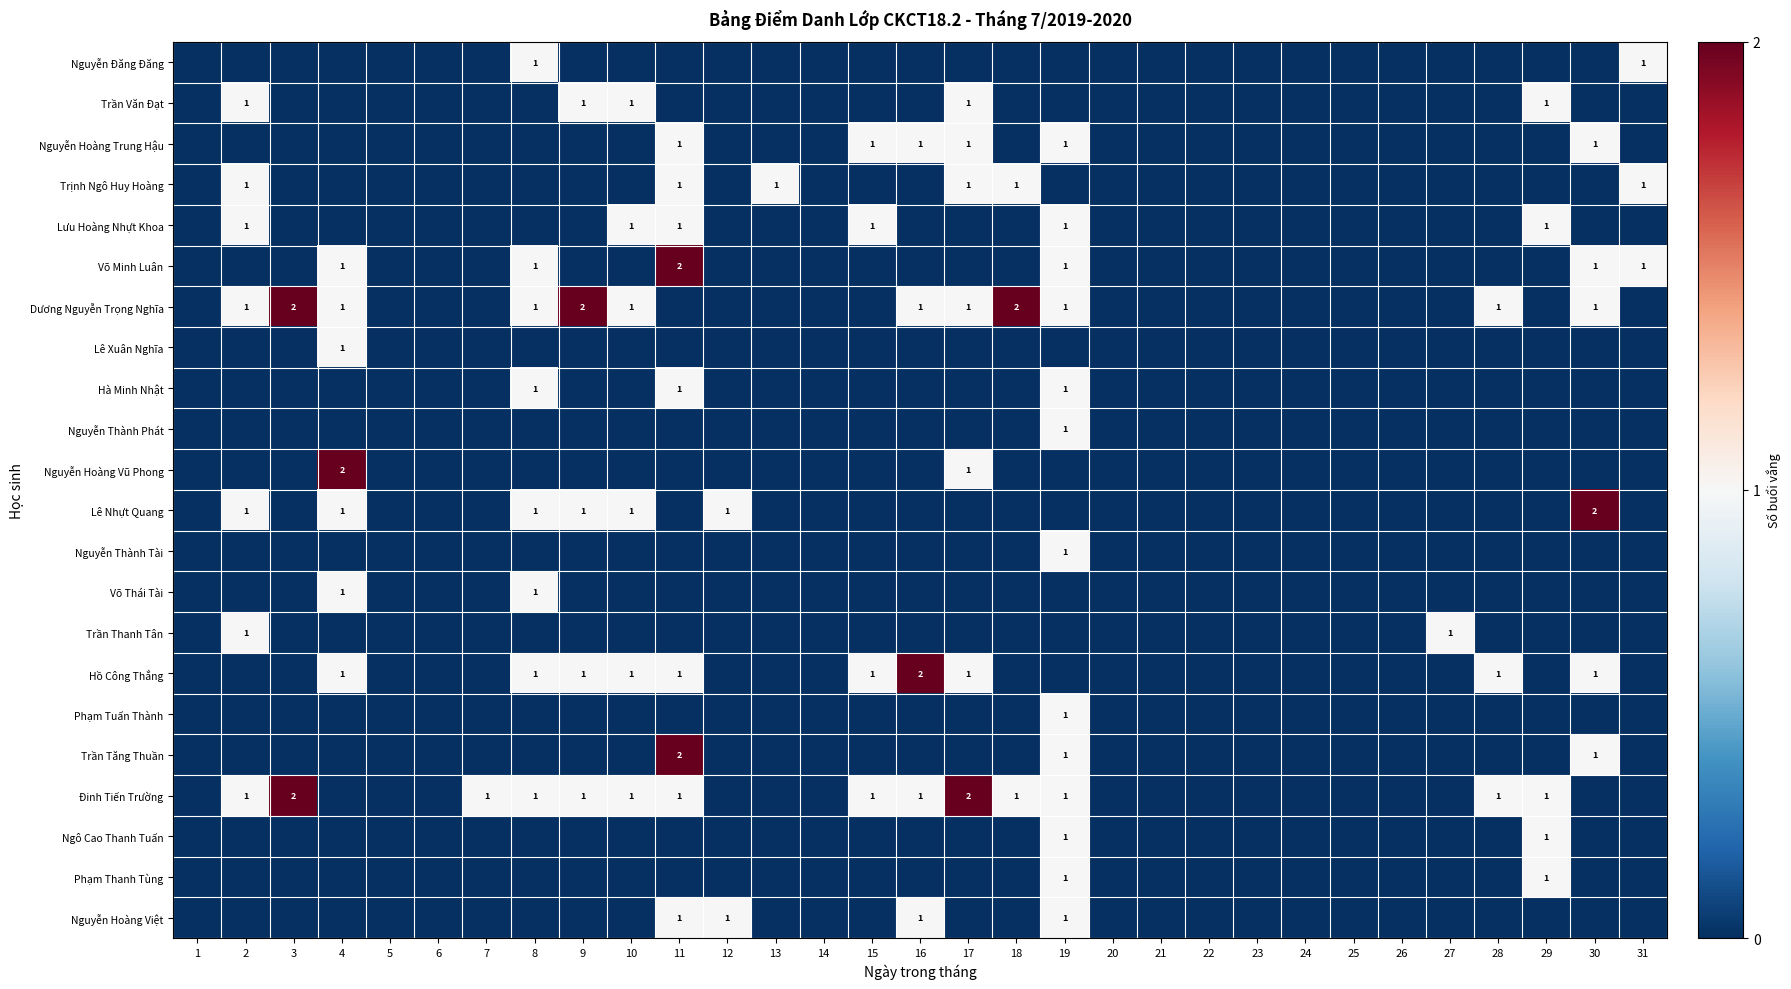

How many series are shown in this chart?

22